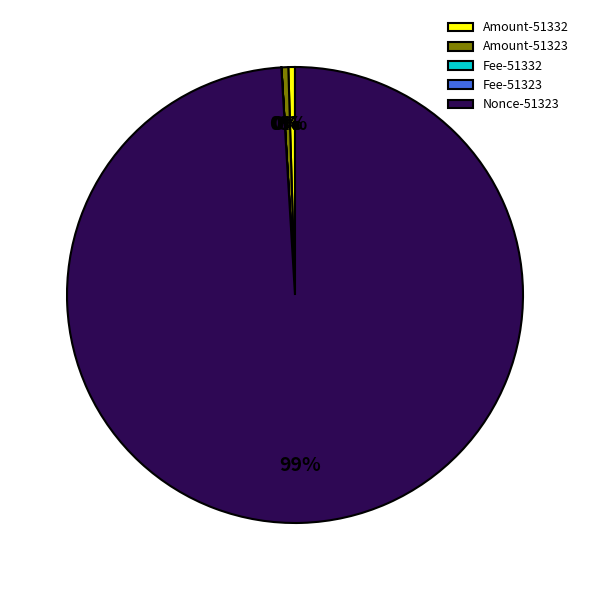

Which category has the biggest portion of the pie?

Nonce-51323